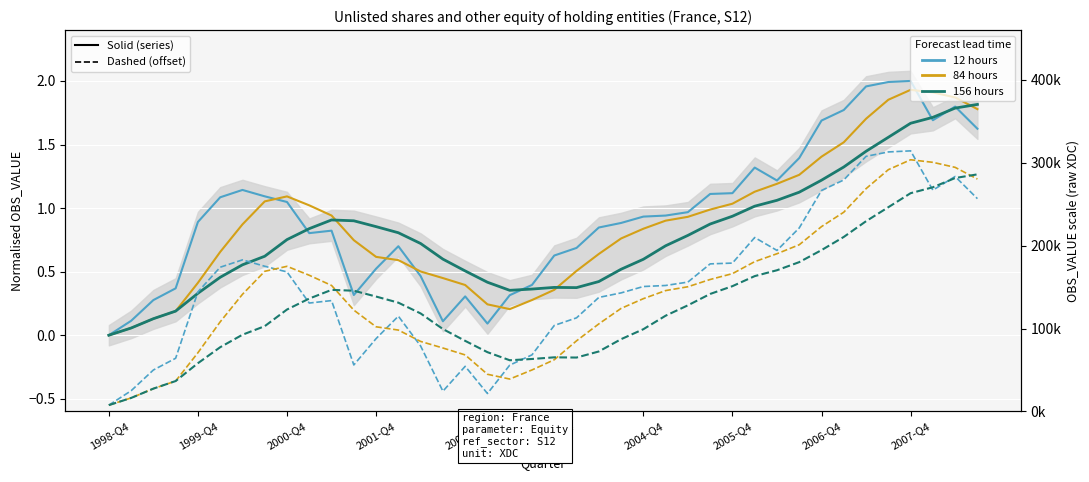

The value of 12 hours at 2000-Q4 is 0.2. True or false?

False